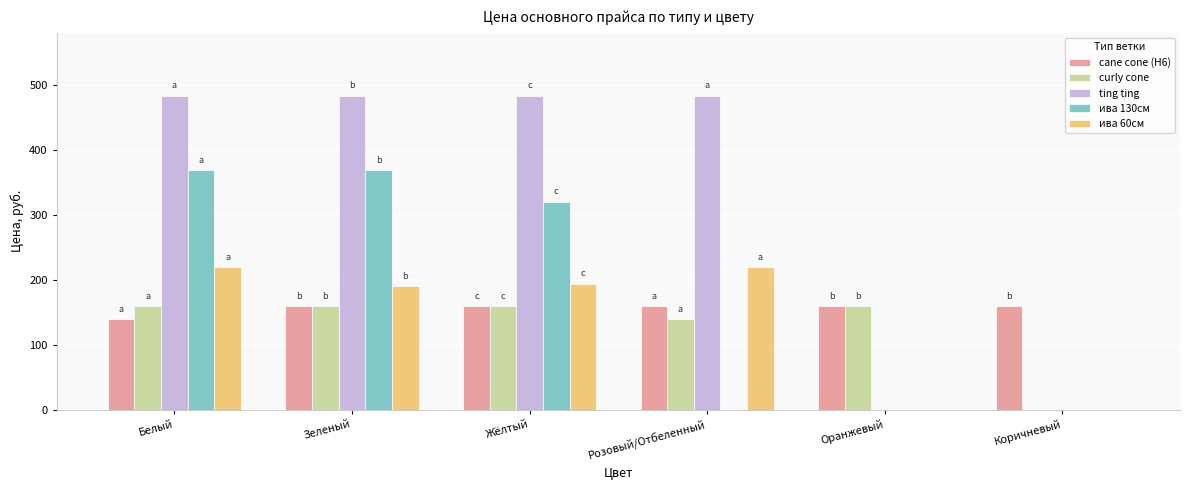

How many ива 130см values are between 0 and 368?

6